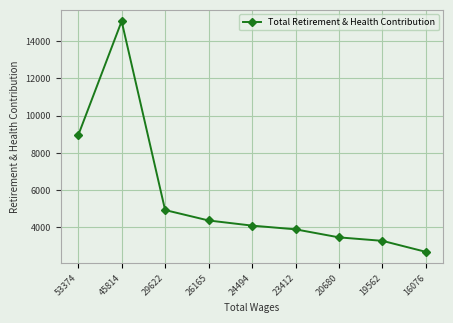

Rank the categories by value from lowest to highest.

16076, 19562, 20680, 23412, 24494, 26165, 29622, 53374, 45814